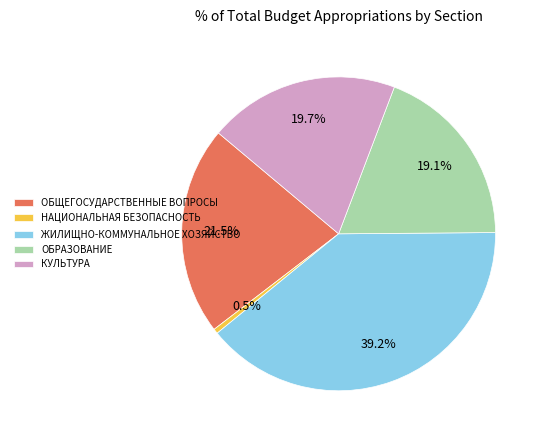

Which has a higher value, КУЛЬТУРА or ОБРАЗОВАНИЕ?

КУЛЬТУРА